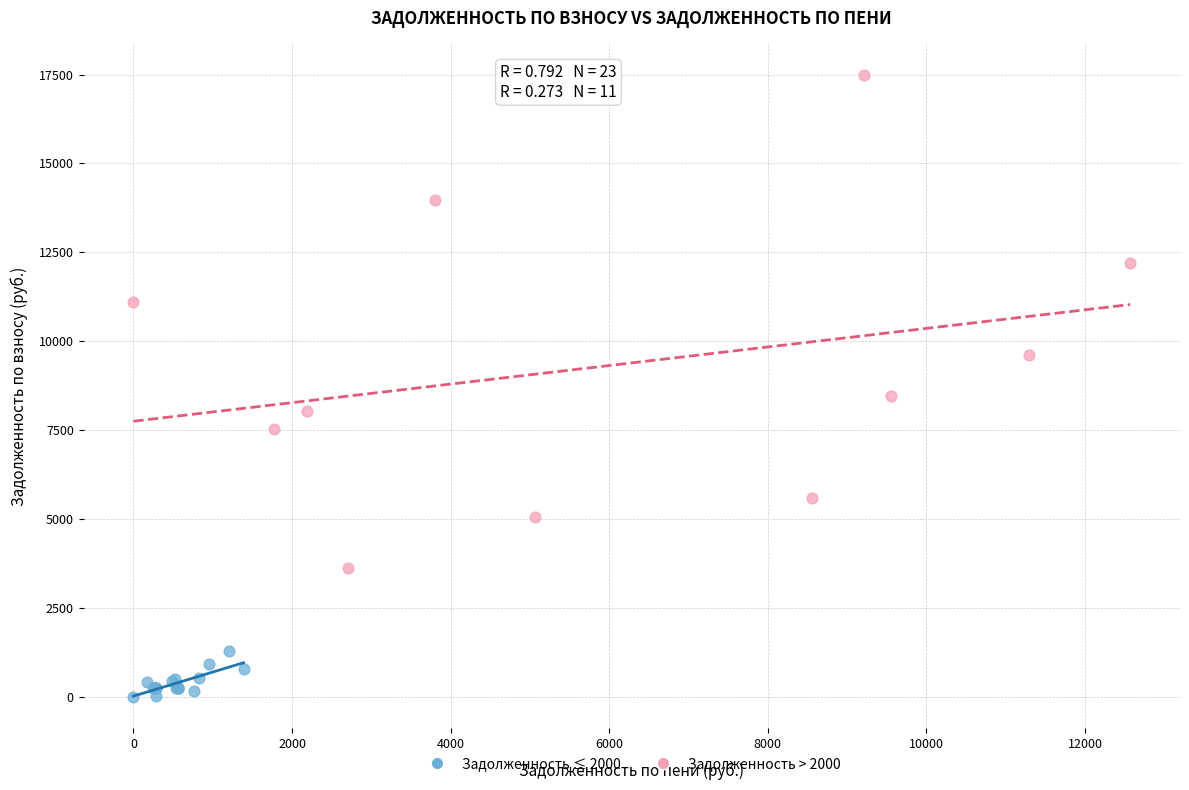

What are all the series names shown in the legend?

Задолженность ≤ 2000, Задолженность > 2000